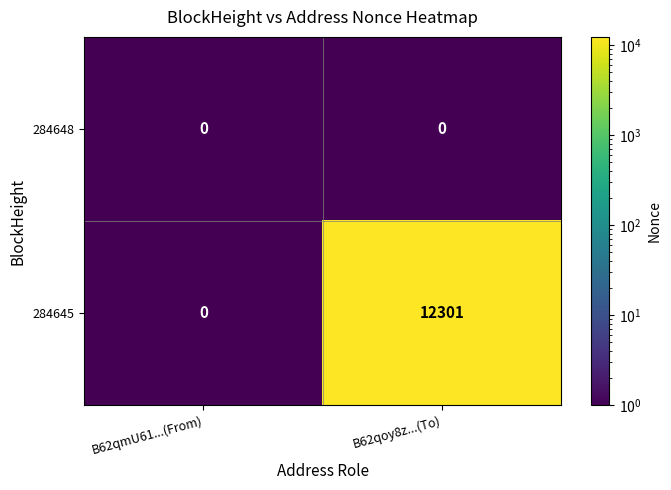

Which category has the highest value in the 284645 series?

B62qoy8z...(To)